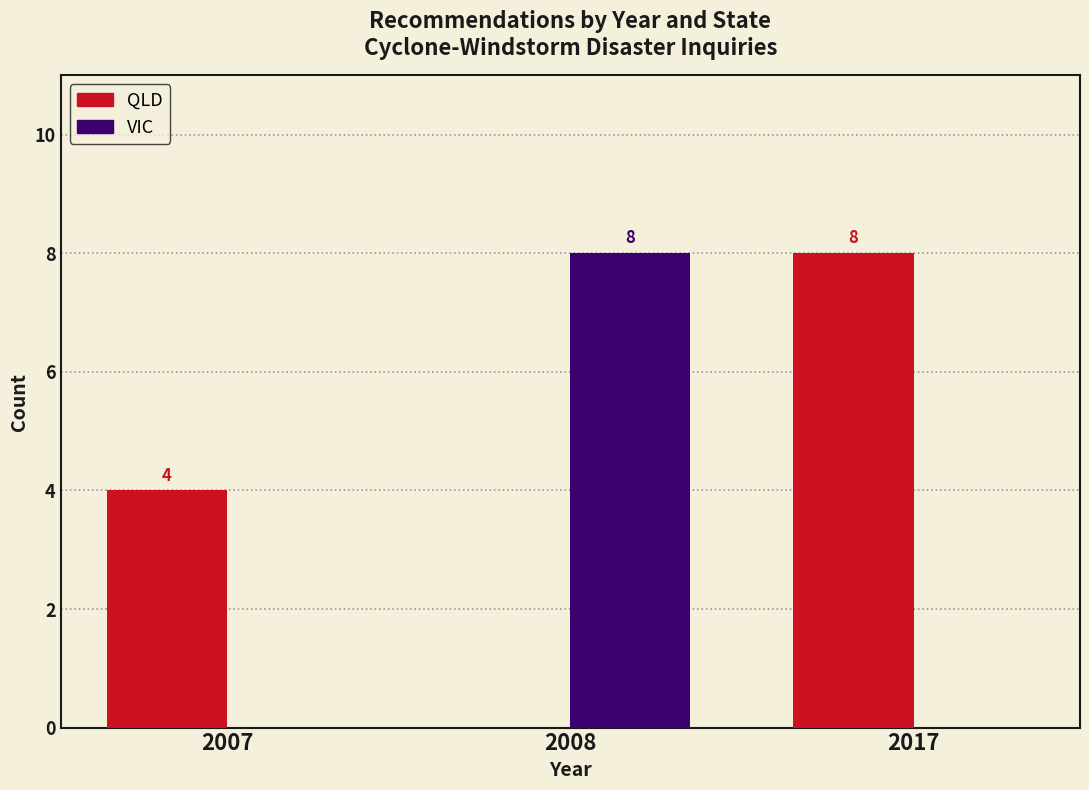

Reading left to right, what are all the values shown in this chart?

QLD: 2007=4	2008=0	2017=8
VIC: 2007=0	2008=8	2017=0